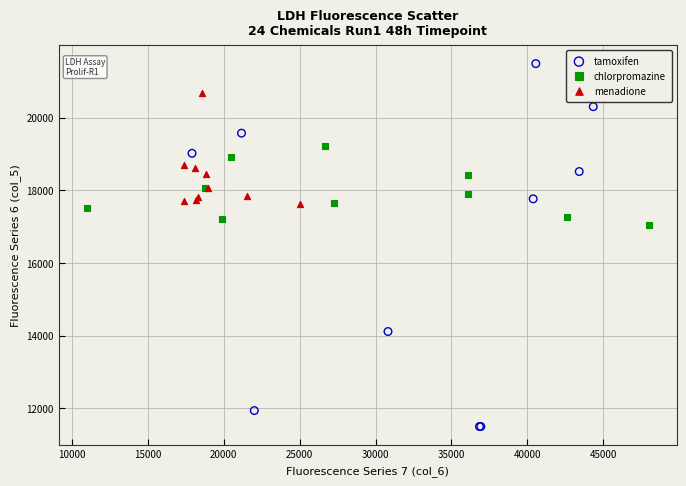

Which series has the widest spread of Y values?

tamoxifen